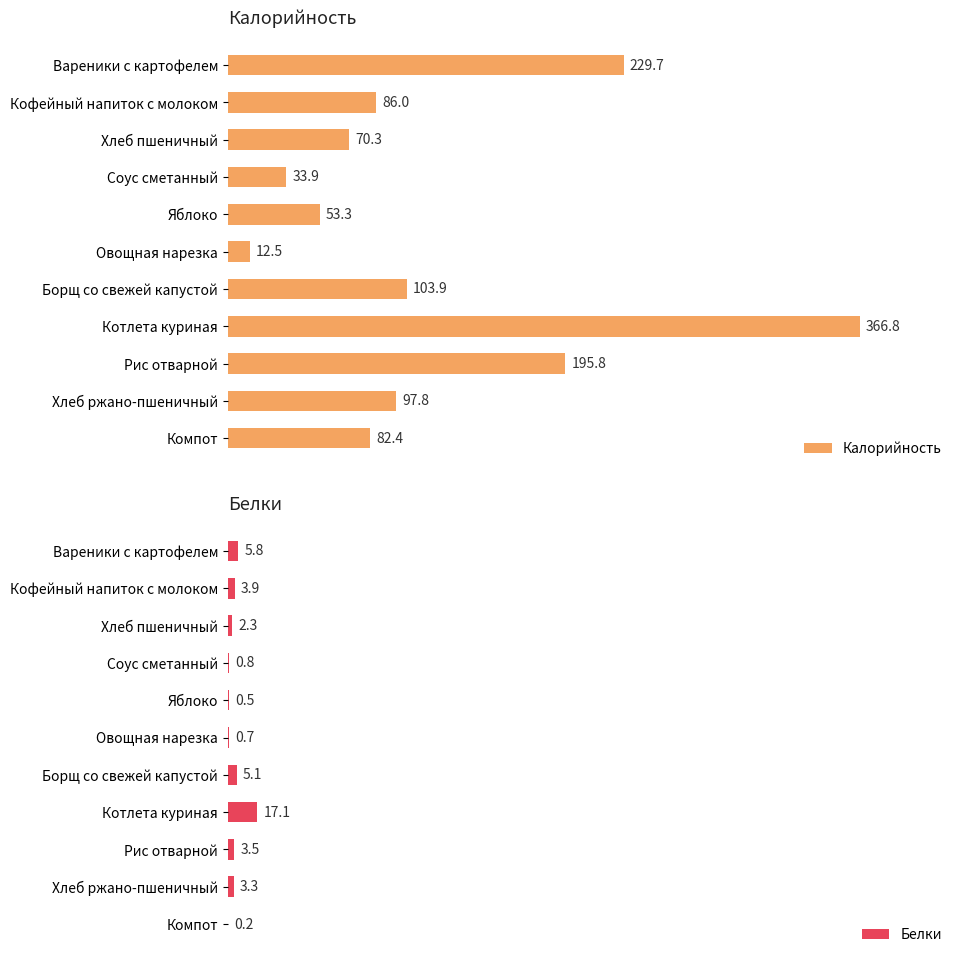

Rank the categories by Калорийность value from highest to lowest.

Котлета куриная, Вареники с картофелем, Рис отварной, Борщ со свежей капустой, Хлеб ржано-пшеничный, Кофейный напиток с молоком, Компот, Хлеб пшеничный, Яблоко, Соус сметанный, Овощная нарезка